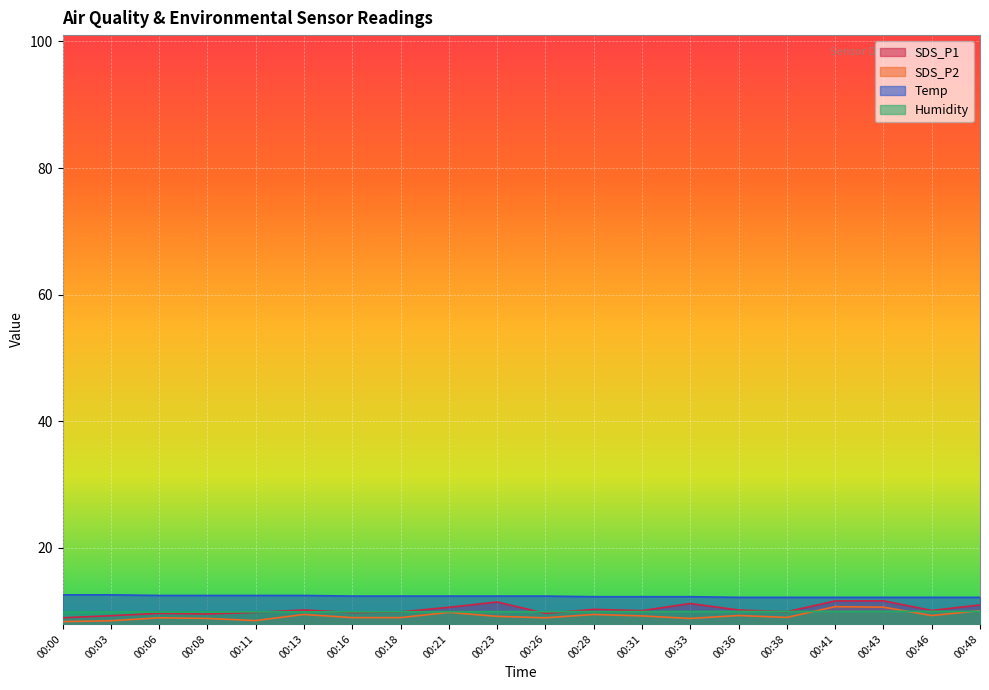

The value of SDS_P2 at 00:23 is 15.6. True or false?

False